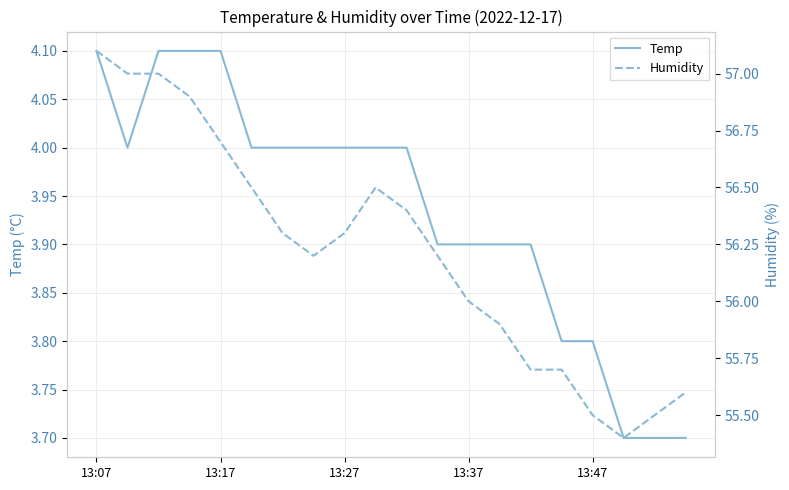

At which label does Humidity first exceed 56?

13:07